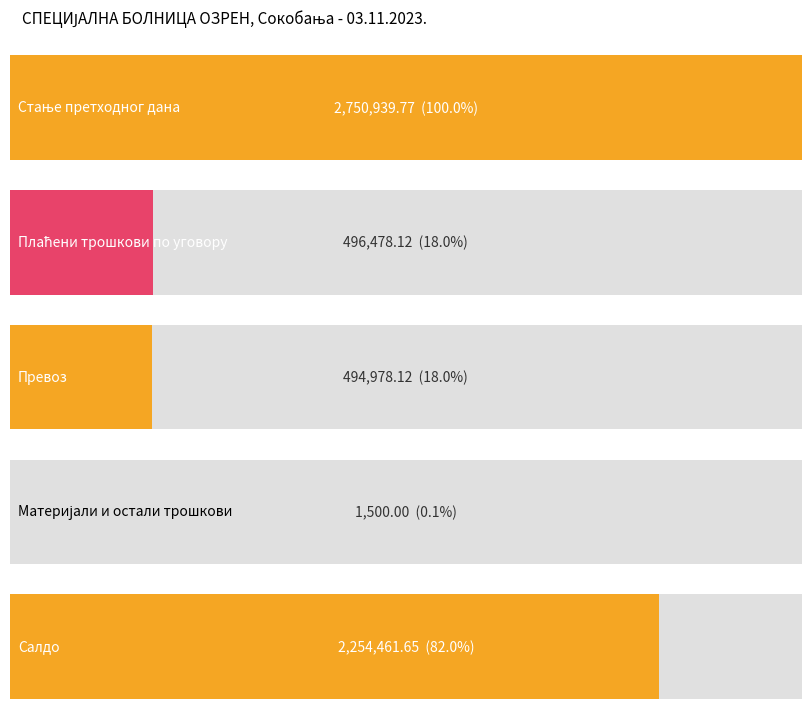

Is it true that the value at ПРЕВОЗ is 123381.7?

False